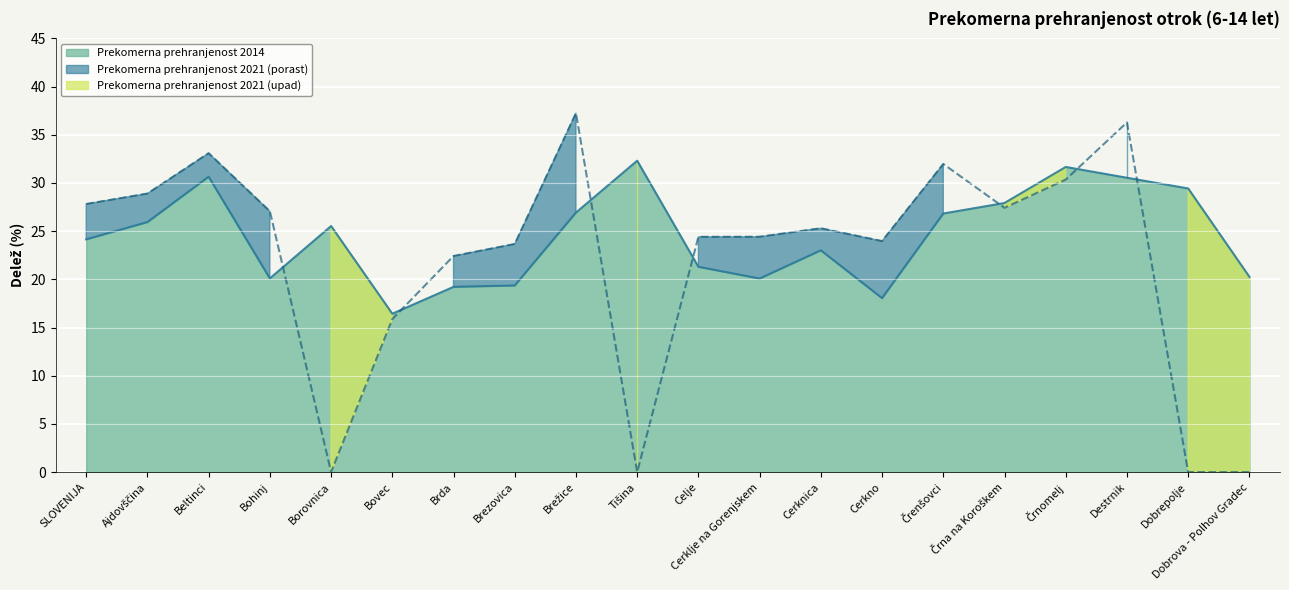

What is the spread (max minus min) of values at Bovec?

0.6